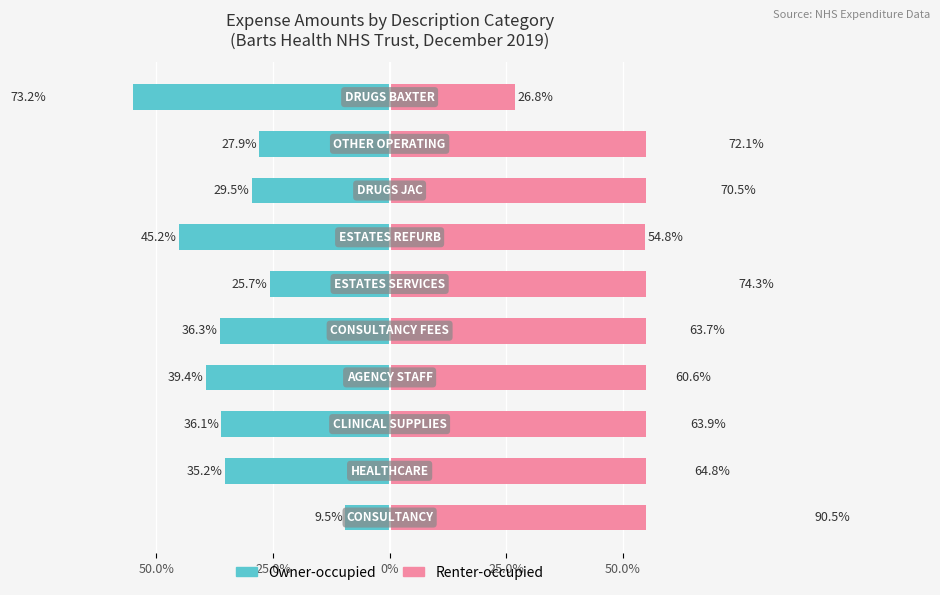

List the series in order of their peak value, highest first.

Renter-occupied, Owner-occupied